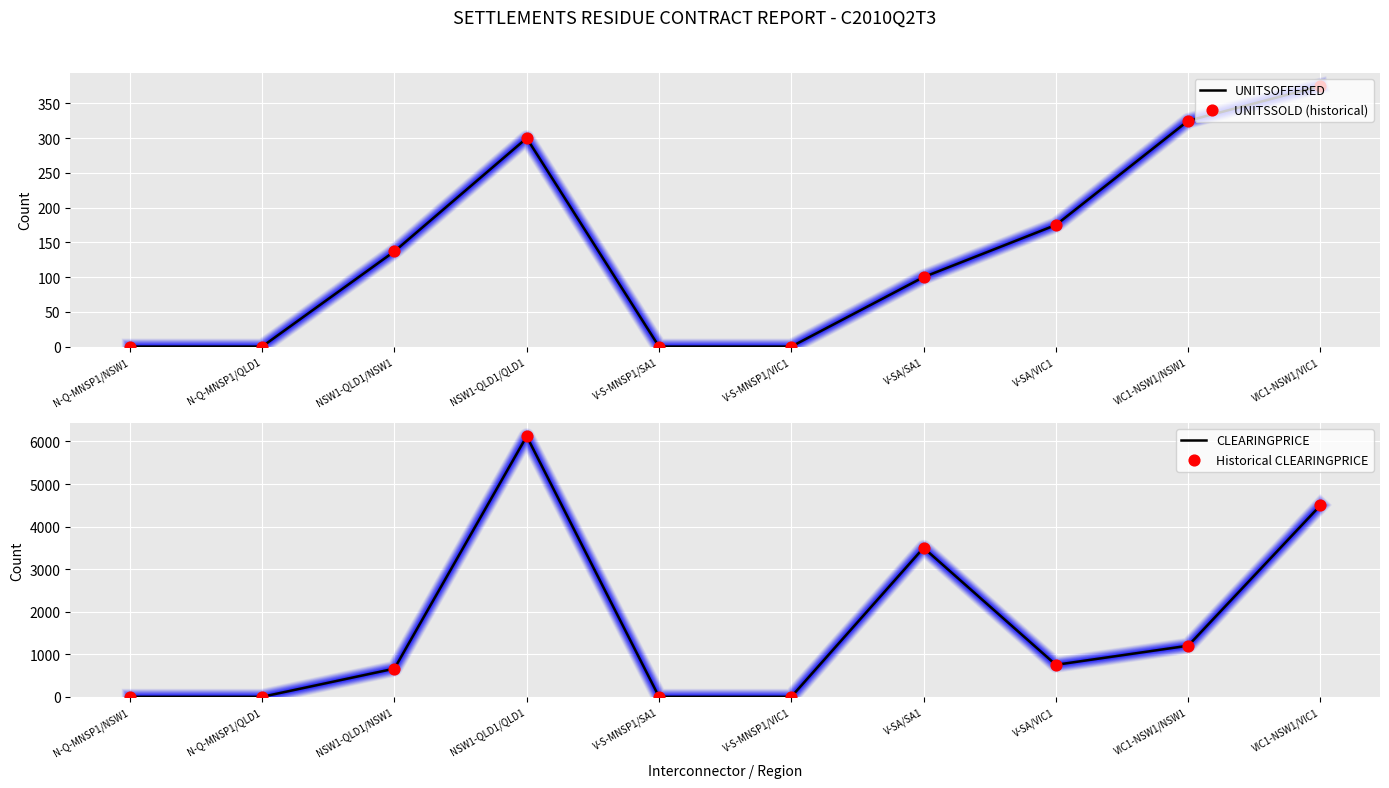

At how many categories does at least one series exceed 1357?

3